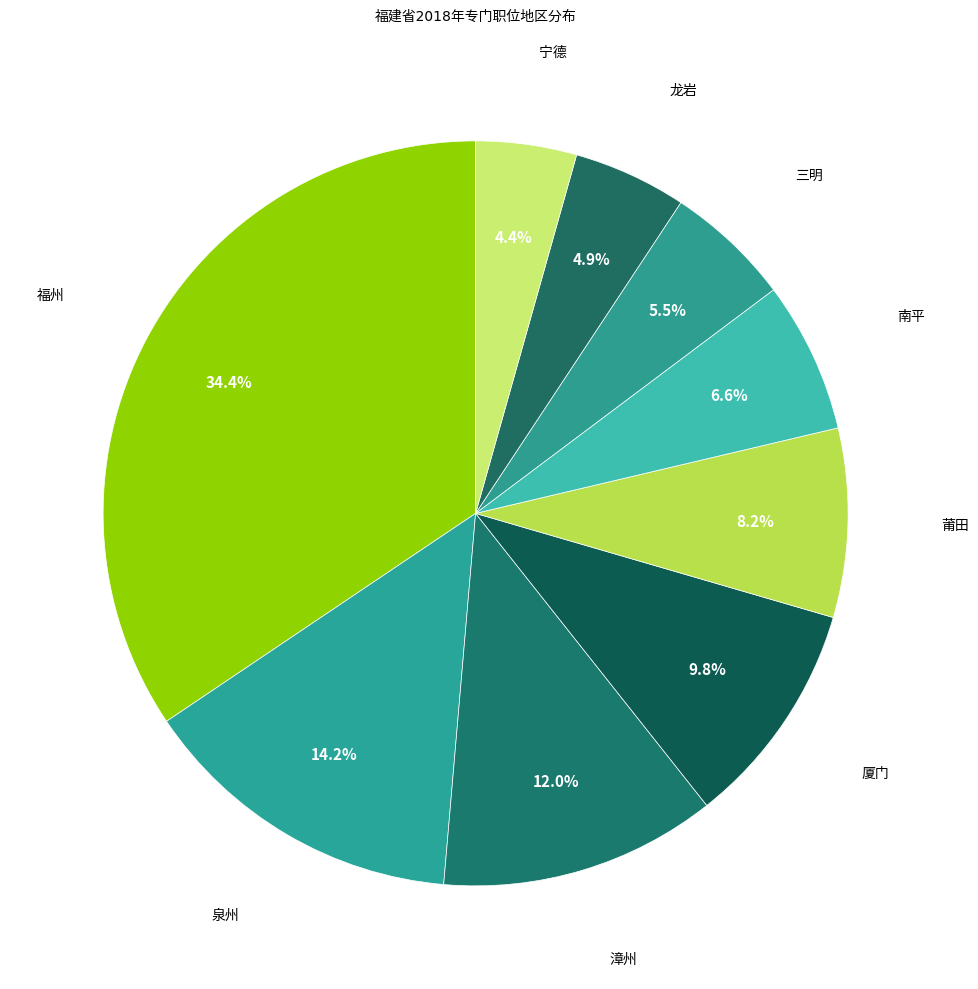

Which has a higher value, 南平 or 三明?

南平